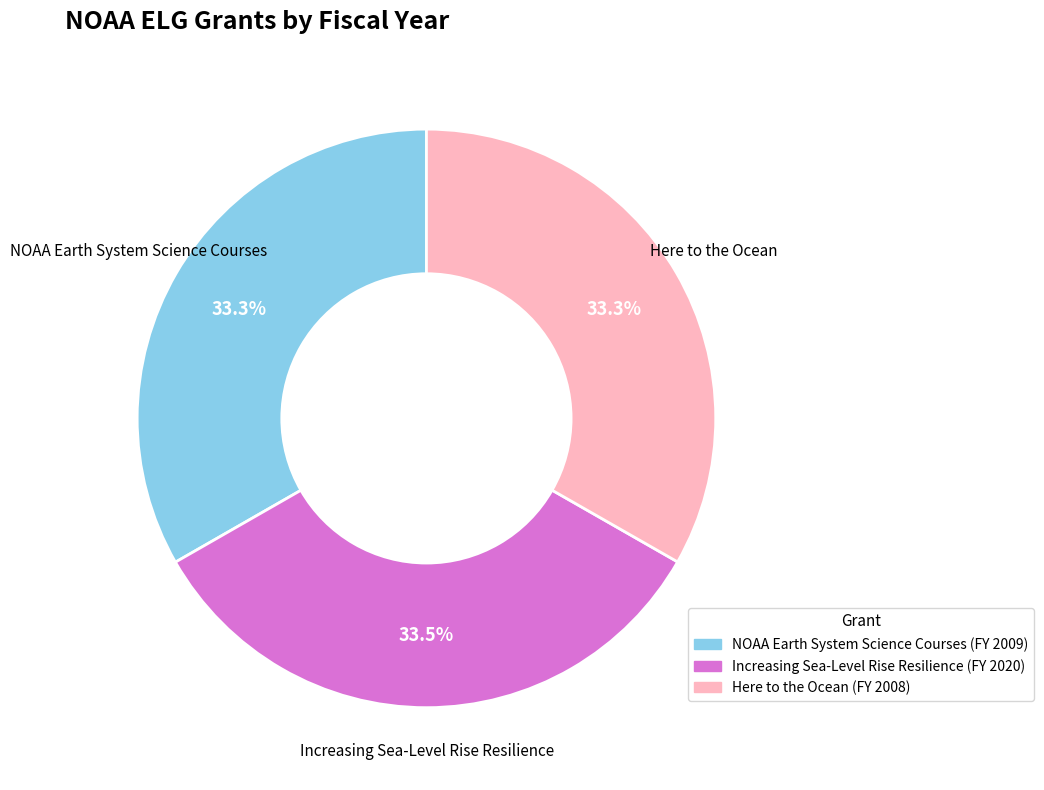

What percentage is NOT represented by Here to the Ocean?

66.7%